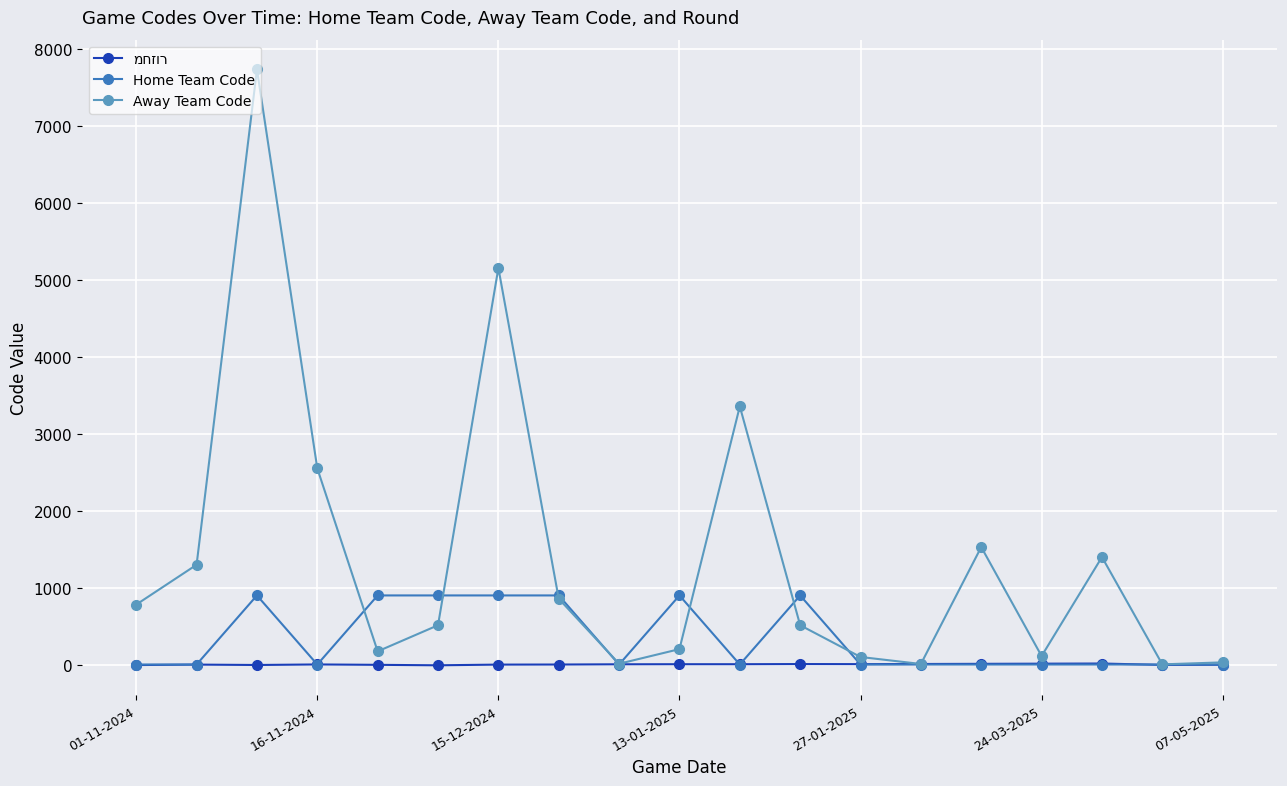

How many series are shown in this chart?

3